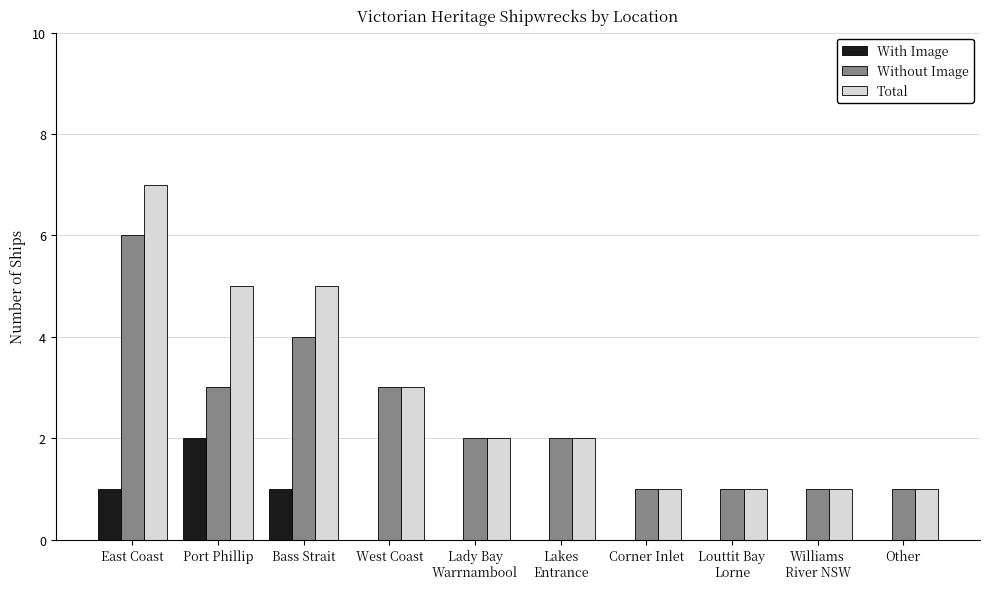

Reading left to right, what are all the values shown in this chart?

With Image: 1	2	1	0	0	0	0	0	0	0
Without Image: 6	3	4	3	2	2	1	1	1	1
Total: 7	5	5	3	2	2	1	1	1	1